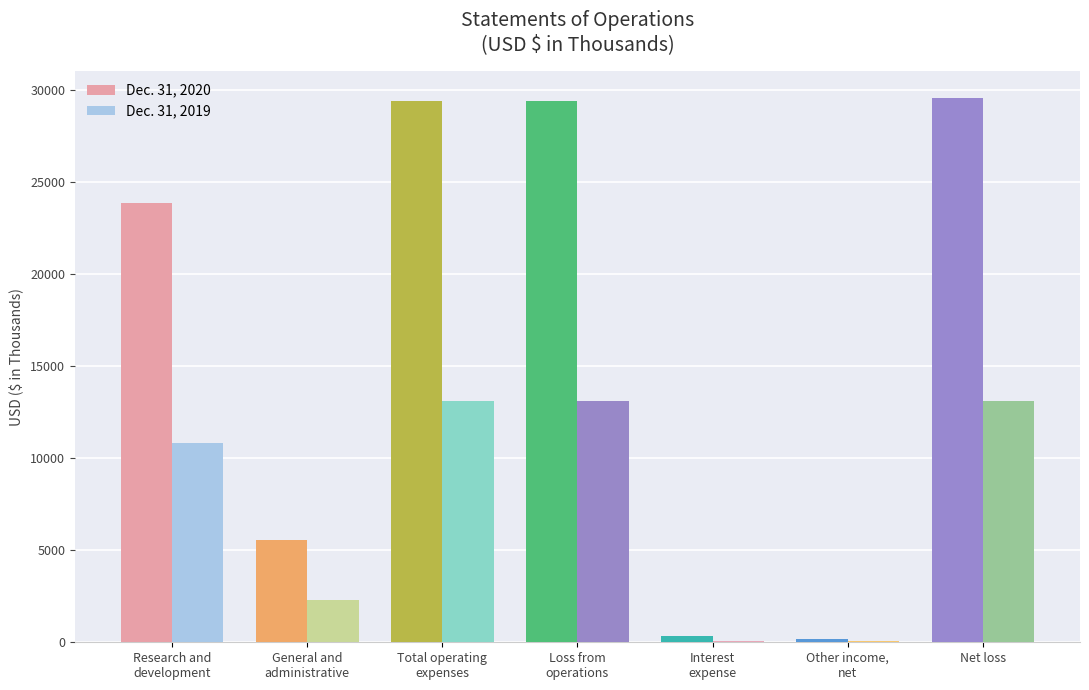

What is the maximum value shown in the chart?

29539